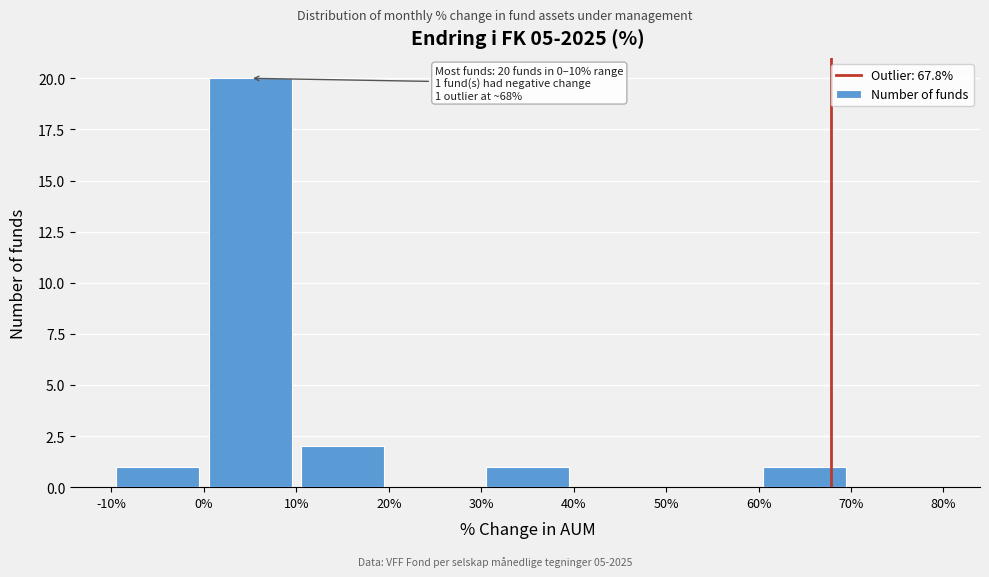

Over which range of the x-axis is the bar tallest?

0% to 10%